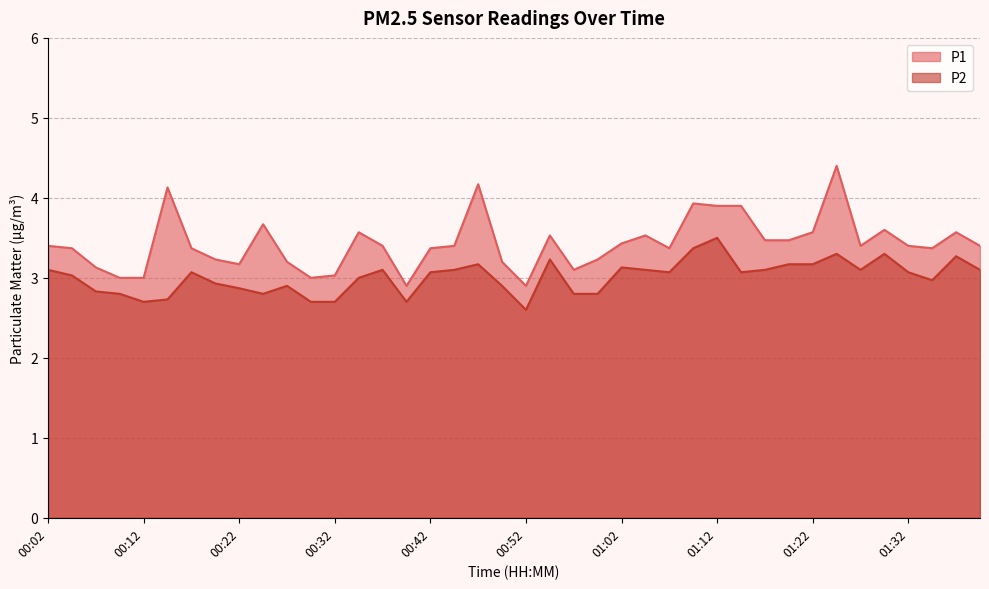

What value does the P2 series have at 01:39?

3.1